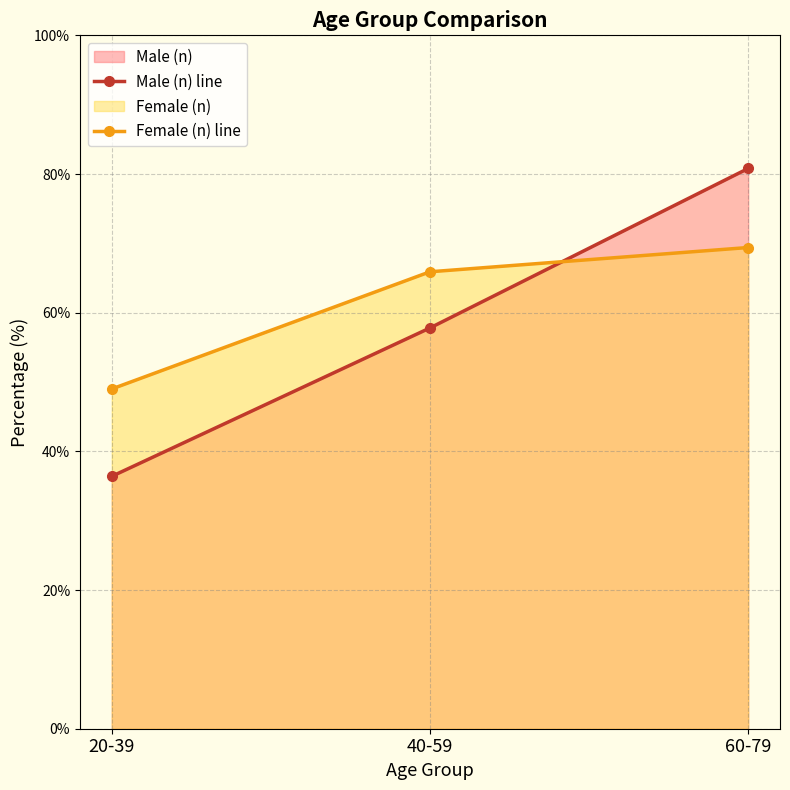

What is the label of the 1st point from the left?

20-39